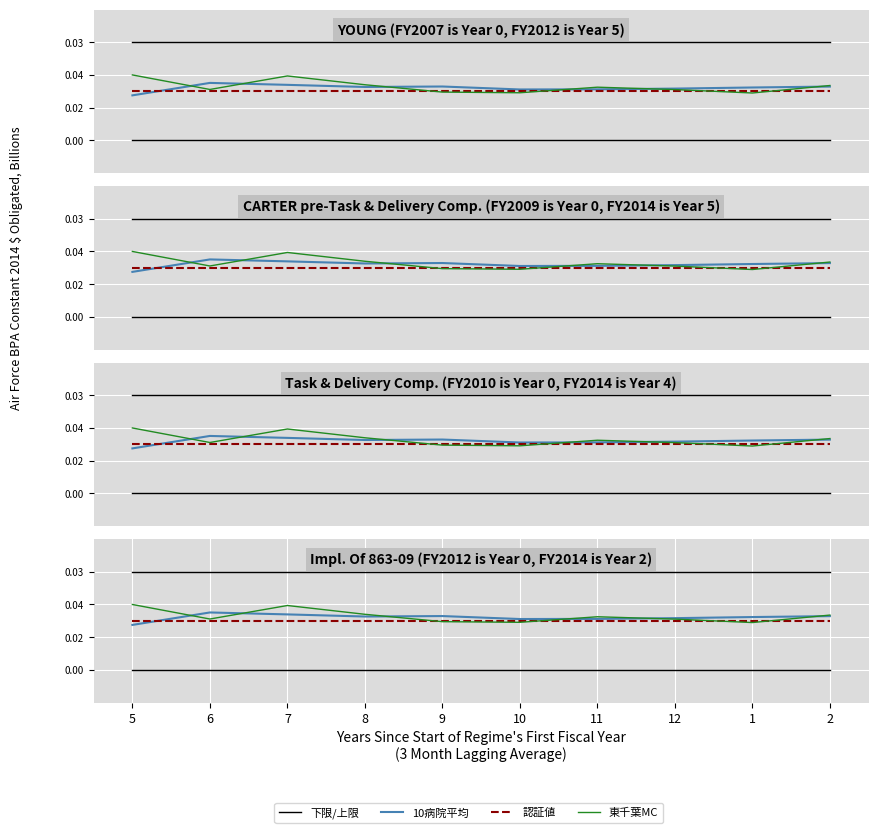

How many data points in 東千葉MC are above 51?

7